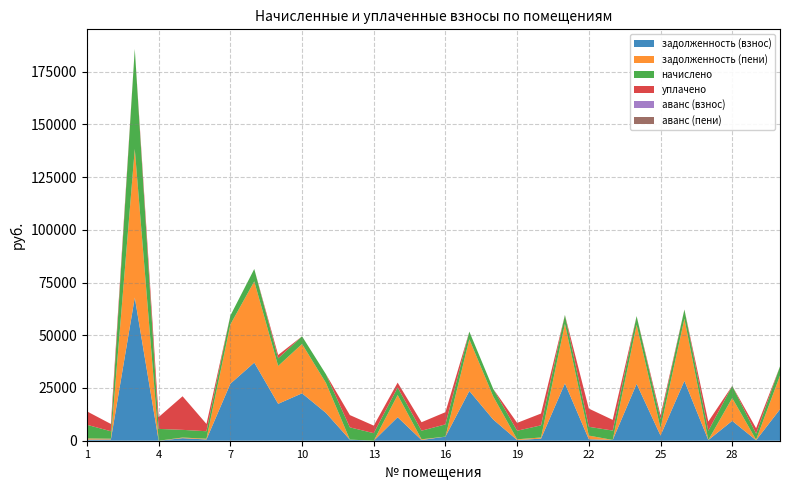

Reading right to left, what are all the values shown in this chart?

задолженность (взнос): 14902.9	236.8	9405.6	322.0	28374.2	2469.6	26946.2	371.2	694.4	27194.6	980.0	338.4	10042.3	23593.4	1933.0	340.0	11152.6	0.9	512.6	13186.6	22486.6	17502.3	37043.0	27027.6	603.6	1212.8	0.0	67862.2	603.6	539.2
задолженность (пени): 15990.1	236.8	10848.0	1.9	29471.0	3528.0	27987.8	0.0	1736.0	28245.8	551.9	338.4	10937.5	24505.4	8.9	340.0	10540.6	0.0	25.5	14216.2	23393.8	17952.3	38511.8	28081.2	340.3	303.2	0.4	70485.4	340.3	539.2
начислено: 4348.8	2841.6	5769.6	4377.6	4387.2	4233.6	4166.4	4454.4	4166.4	4204.8	5760.0	4060.8	3580.8	3648.0	5798.4	4080.0	3552.0	3580.8	5808.0	4118.4	3628.8	3600.0	5875.2	4214.4	3552.0	3638.4	5606.4	47432.4	3552.0	6470.4
уплачено: 0.0	2604.6	0.0	4375.7	0.0	1852.2	0.0	5057.9	8637.0	0.0	5598.1	3722.4	0.0	0.0	5789.7	4016.2	2300.0	3580.7	5817.0	0.0	0.0	1600.0	0.0	0.0	3452.2	15922.8	5605.8	0.0	3452.2	6369.3
аванс (взнос): 0.0	0.0	0.0	0.0	0.0	0.0	0.0	0.0	0.0	0.0	0.0	0.0	0.0	0.0	0.0	0.0	0.0	0.0	0.0	0.0	0.0	0.0	0.0	0.0	0.0	0.0	0.0	0.0	0.0	0.0
аванс (пени): 0.0	0.0	0.0	0.0	0.0	0.0	0.0	0.3	0.0	0.0	0.0	0.0	0.0	0.0	0.0	0.0	0.0	0.0	0.0	0.0	0.0	0.0	0.0	0.0	0.0	0.0	0.0	0.0	0.0	0.0